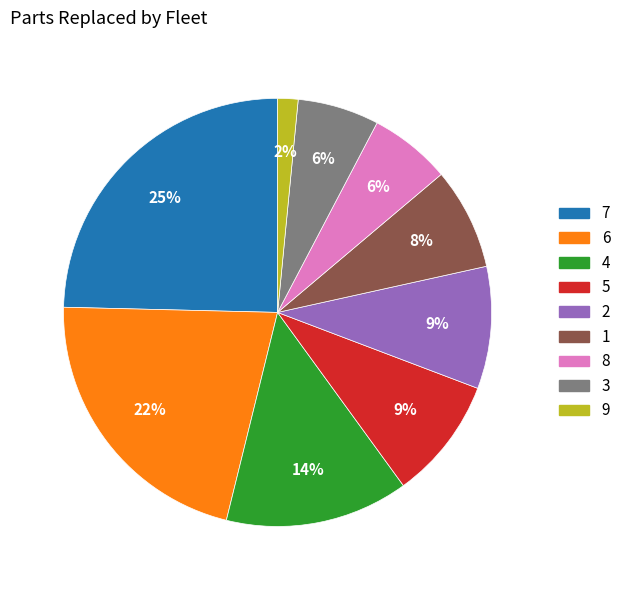

Does any single category account for the majority?

No